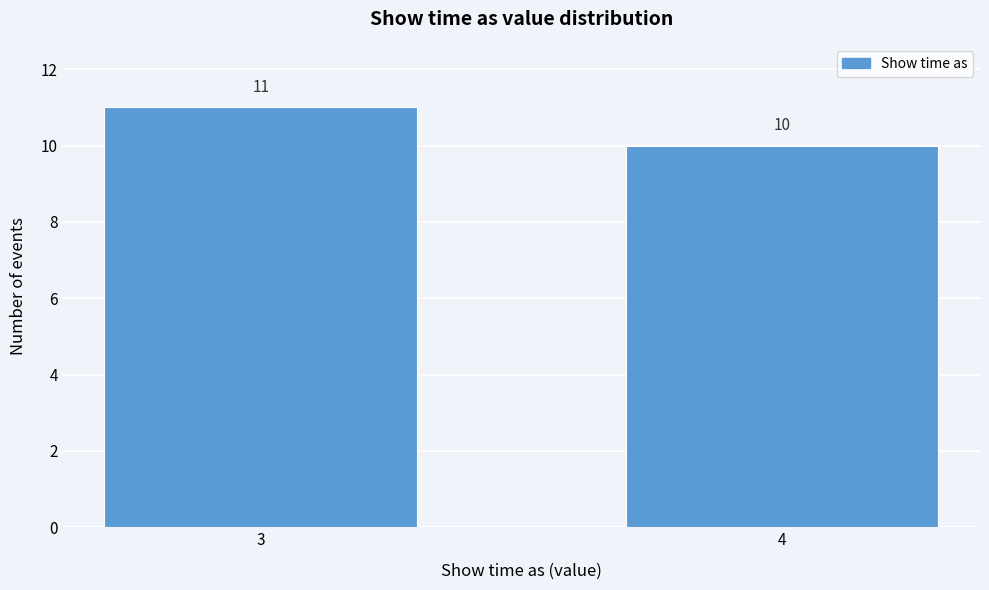

Reading left to right, list all the values displayed in this chart.

11	10